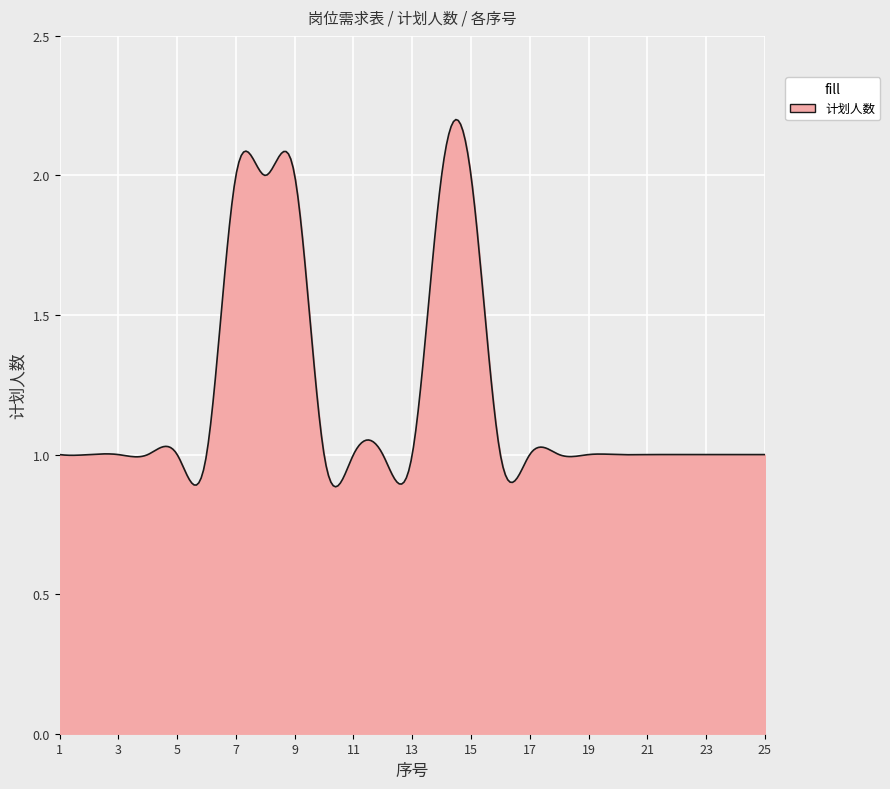

Is this an area chart (filled region under the line)?

Yes